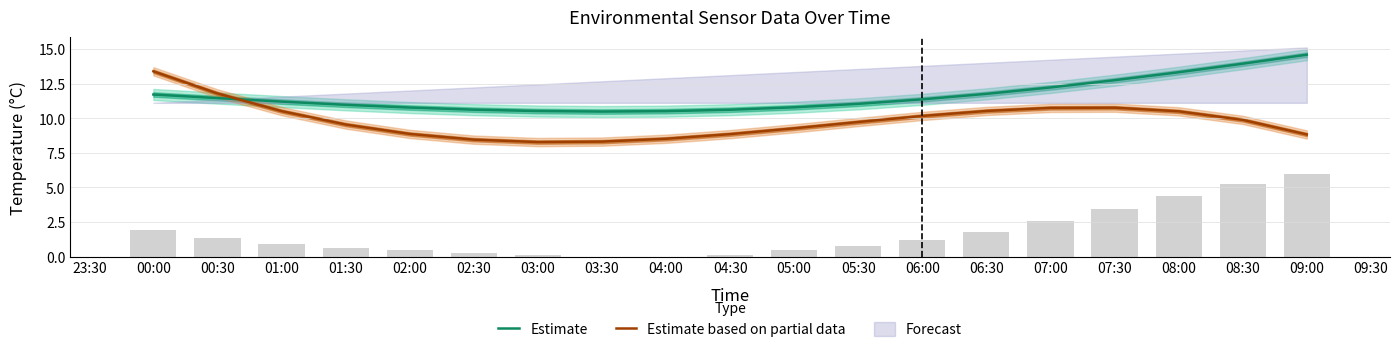

Where do Estimate based on partial data and Estimate first cross each other?

00:30 and 01:00